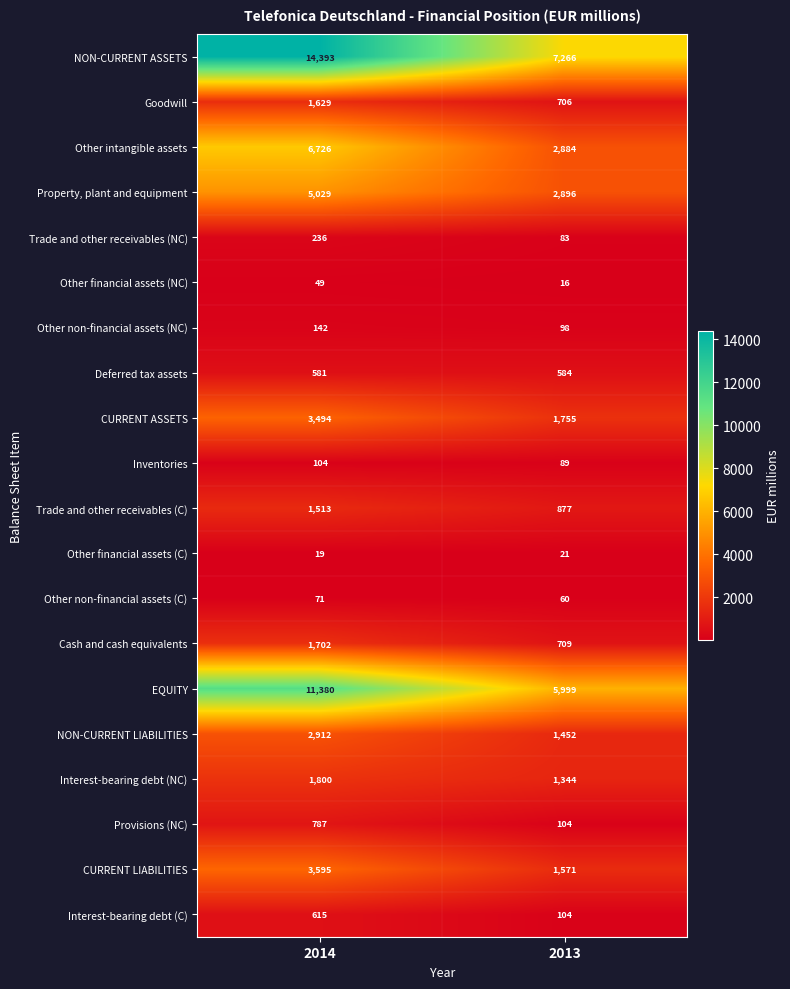

Which label corresponds to the largest value in the chart?

2014